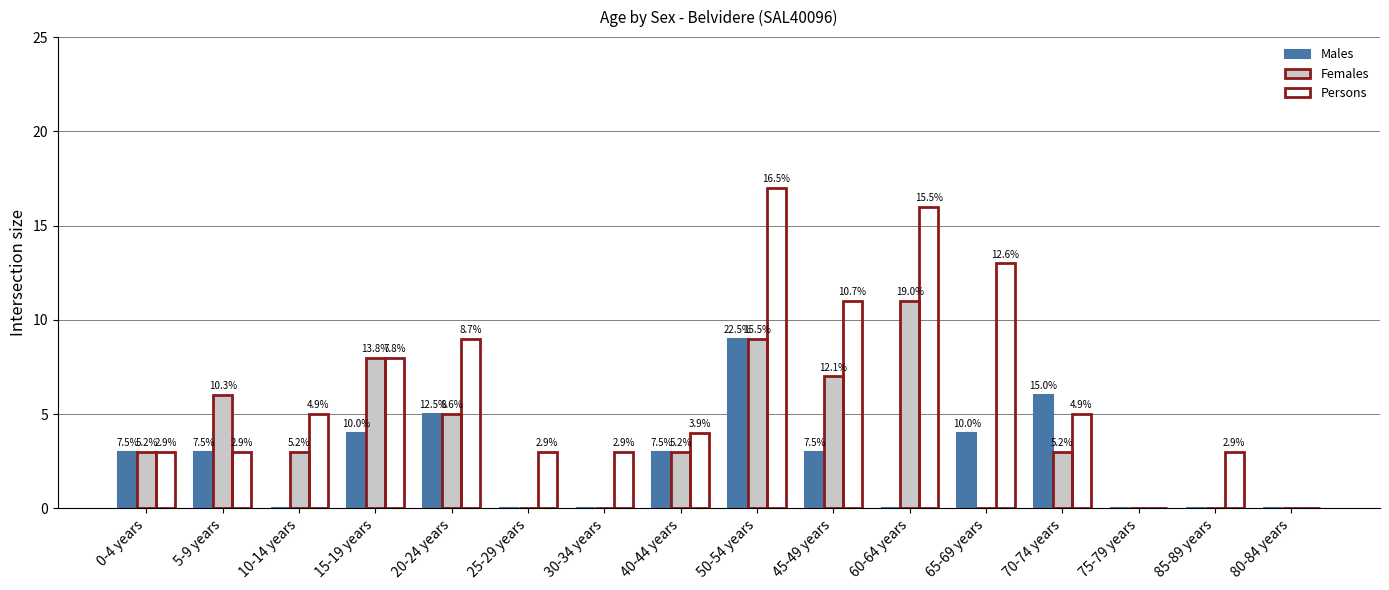

What is the difference between the Females values at 60-64 years and 10-14 years?

8